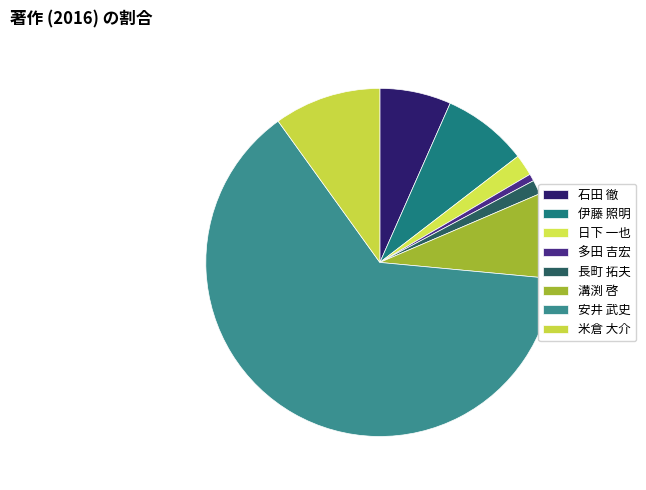

Which slice is the smallest?

多田 吉宏